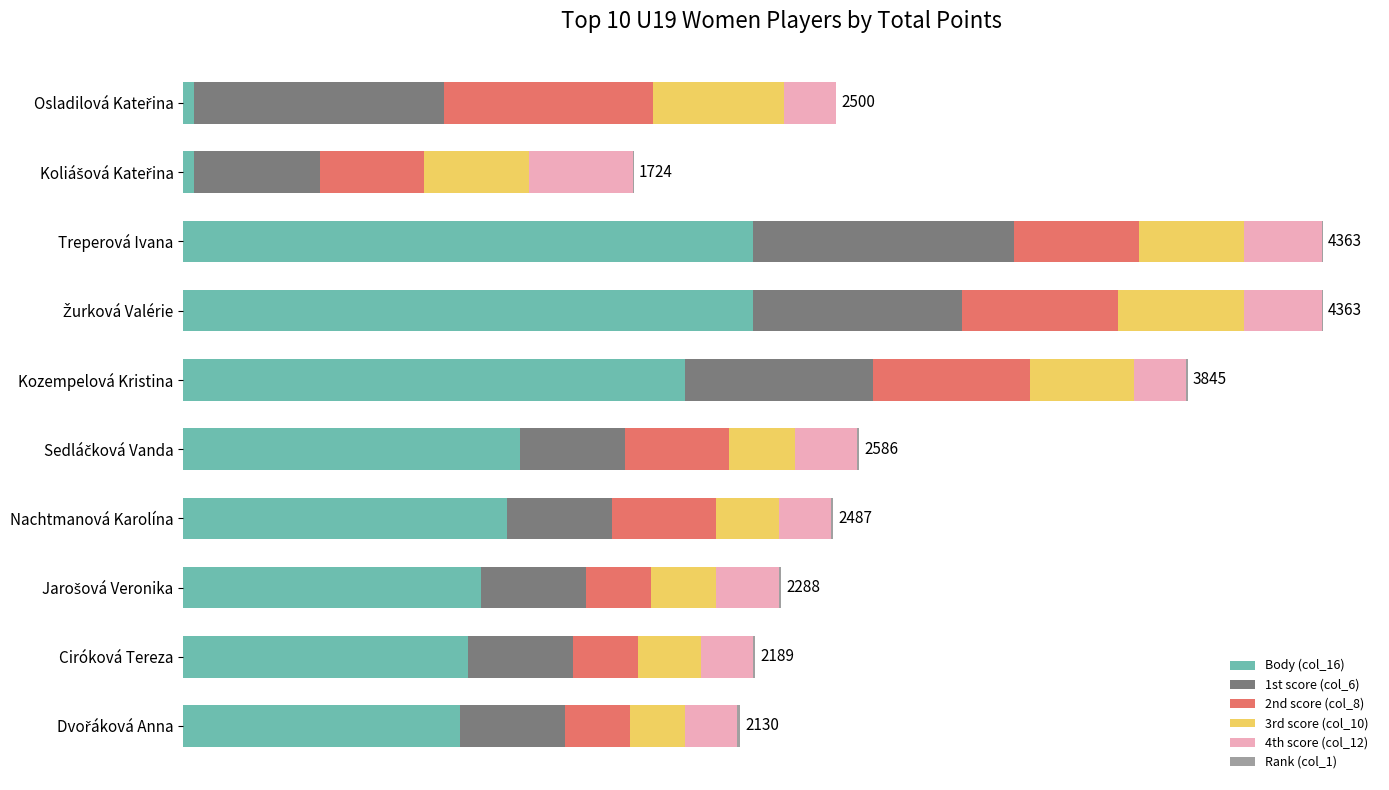

Reading left to right, what are all the values shown in this chart?

Body (col_16): 39	42	2180	2180	1920	1290	1240	1140	1090	1060
1st score (col_6): 960	480	1000	800	720	400	400	400	400	400
2nd score (col_8): 800	400	480	600	600	400	400	250	250	250
3rd score (col_10): 500	400	400	480	400	250	240	250	240	210
4th score (col_12): 200	400	300	300	200	240	200	240	200	200
Rank (col_1): 1	2	3	3	5	6	7	8	9	10